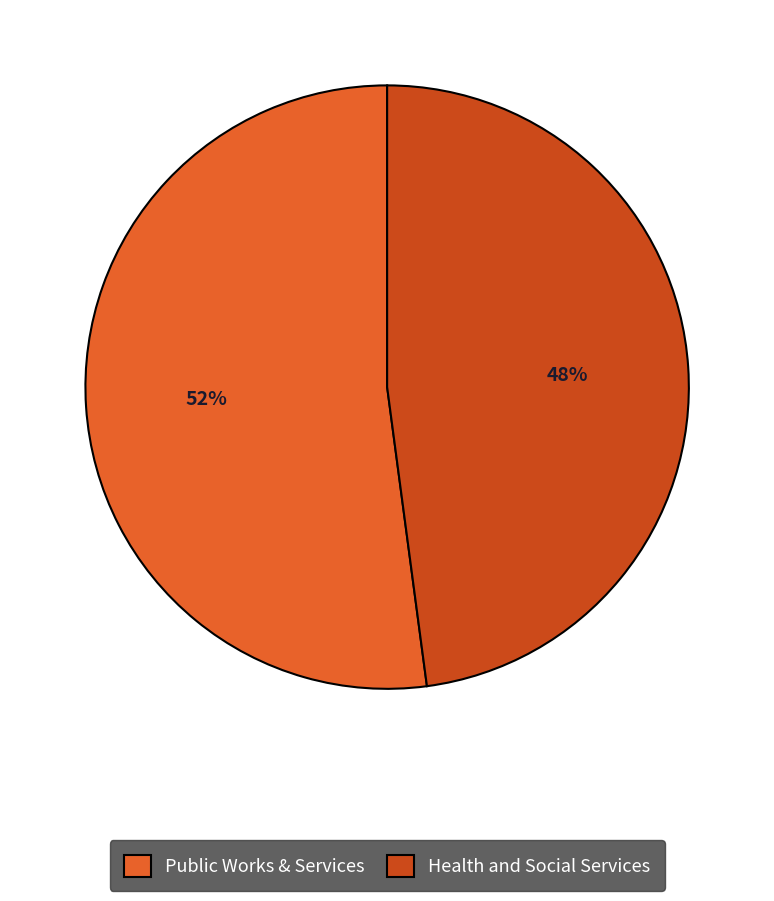

Which category accounts for the majority?

Public Works & Services